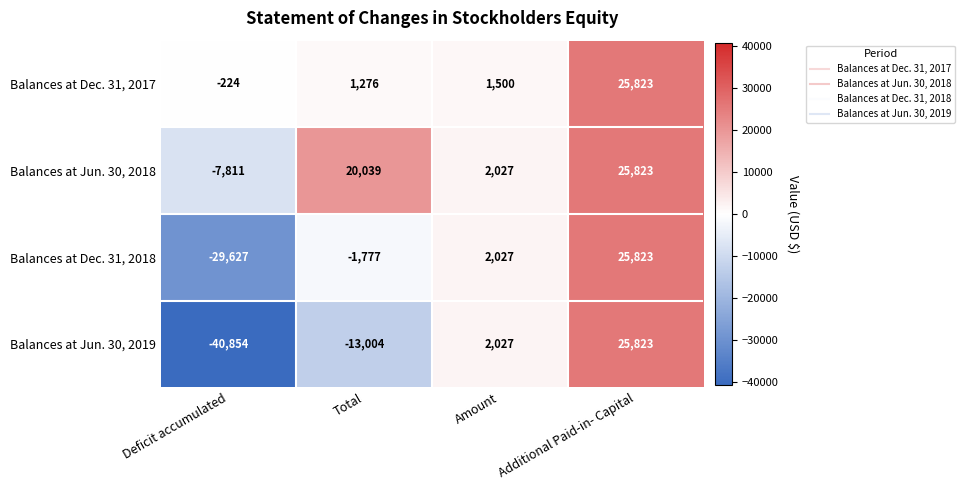

At Deficit accumulated, list the series in order from largest to smallest.

Balances at Dec. 31, 2017, Balances at Jun. 30, 2018, Balances at Dec. 31, 2018, Balances at Jun. 30, 2019